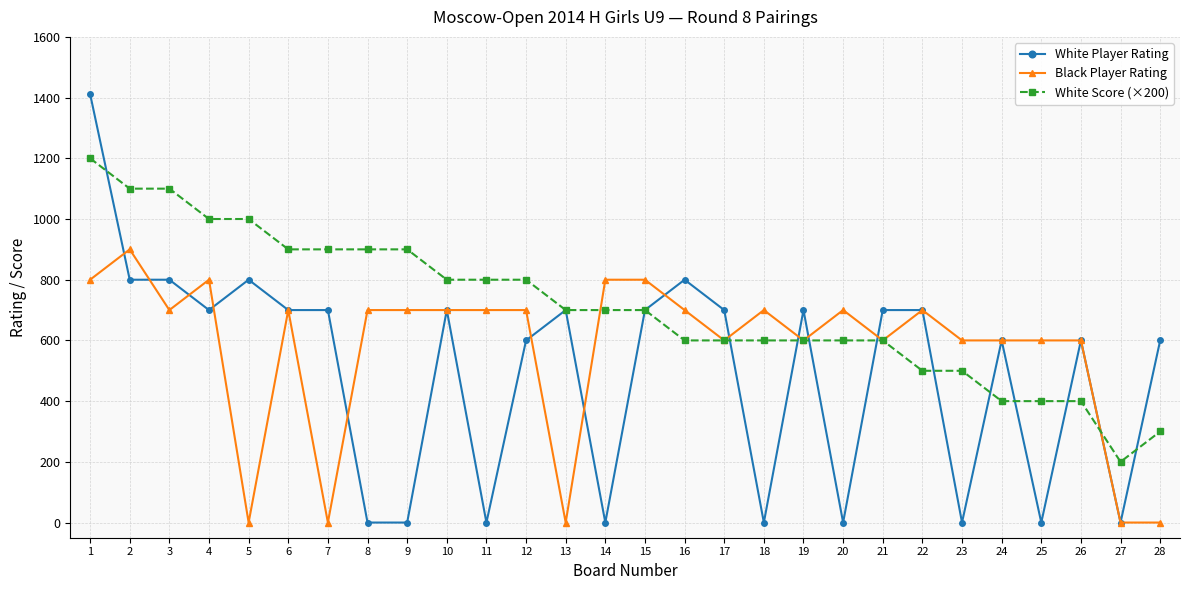

Reading right to left, list all the values displayed in this chart.

White Player Rating: 600	0	600	0	600	0	700	700	0	700	0	700	800	700	0	700	600	0	700	0	0	700	700	800	700	800	800	1412
Black Player Rating: 0	0	600	600	600	600	700	600	700	600	700	600	700	800	800	0	700	700	700	700	700	0	700	0	800	700	900	800
White Score (×200): 300	200	400	400	400	500	500	600	600	600	600	600	600	700	700	700	800	800	800	900	900	900	900	1000	1000	1100	1100	1200